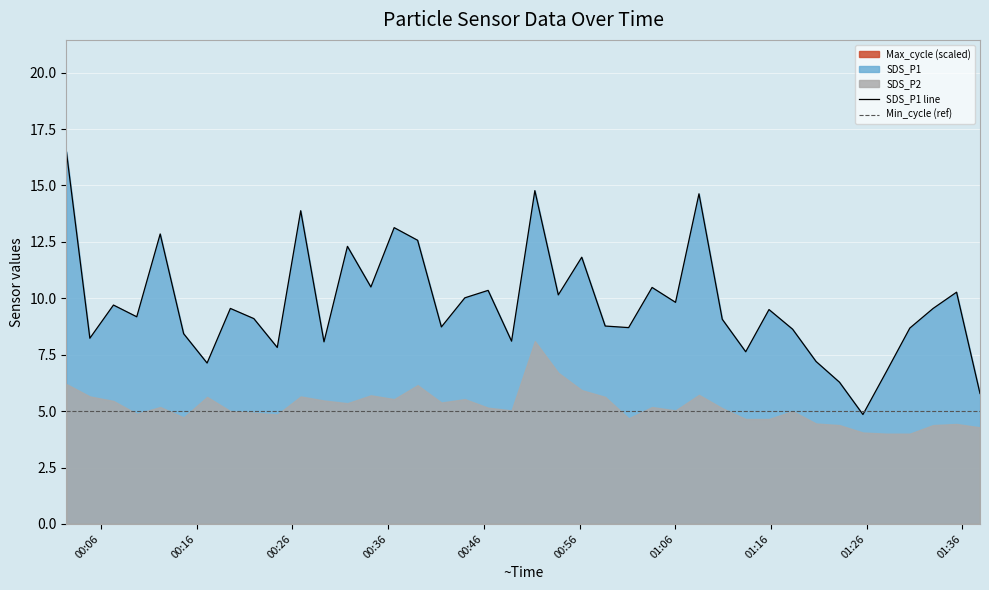

How many data points does each series have?

40